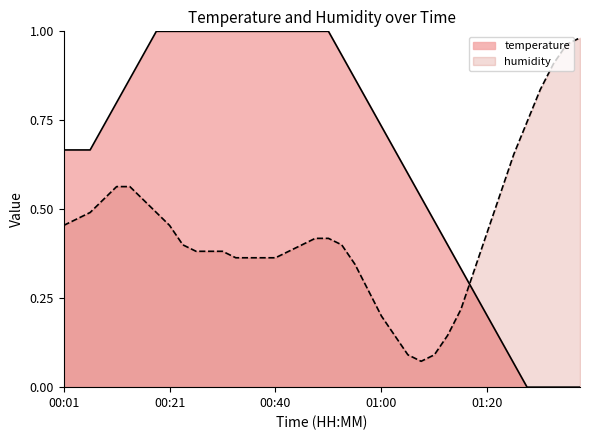

Which series has the largest range (max minus min)?

temperature